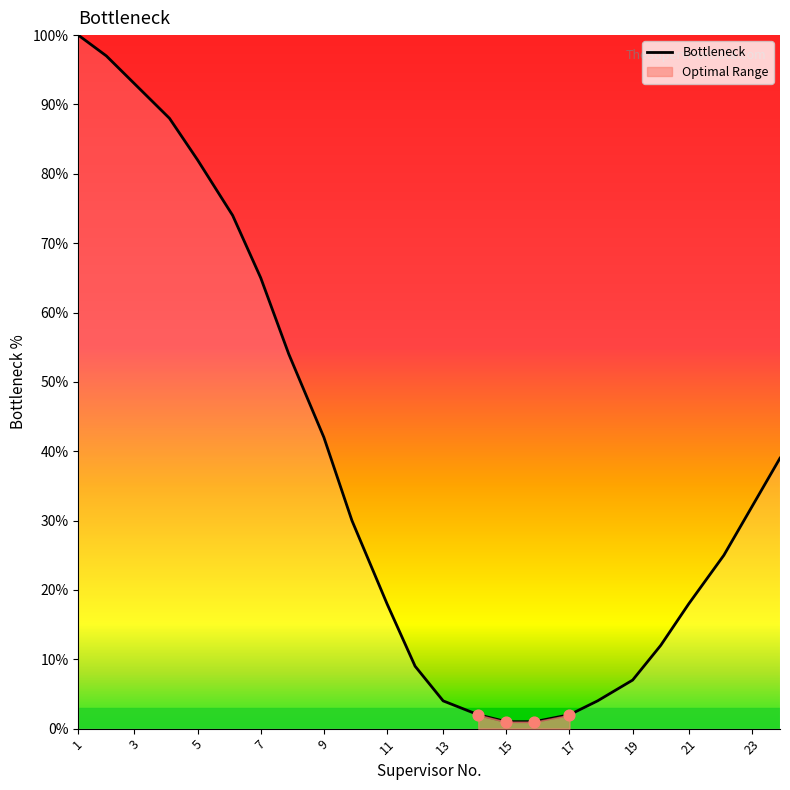

The value of Bottleneck at 21 is 12. True or false?

False